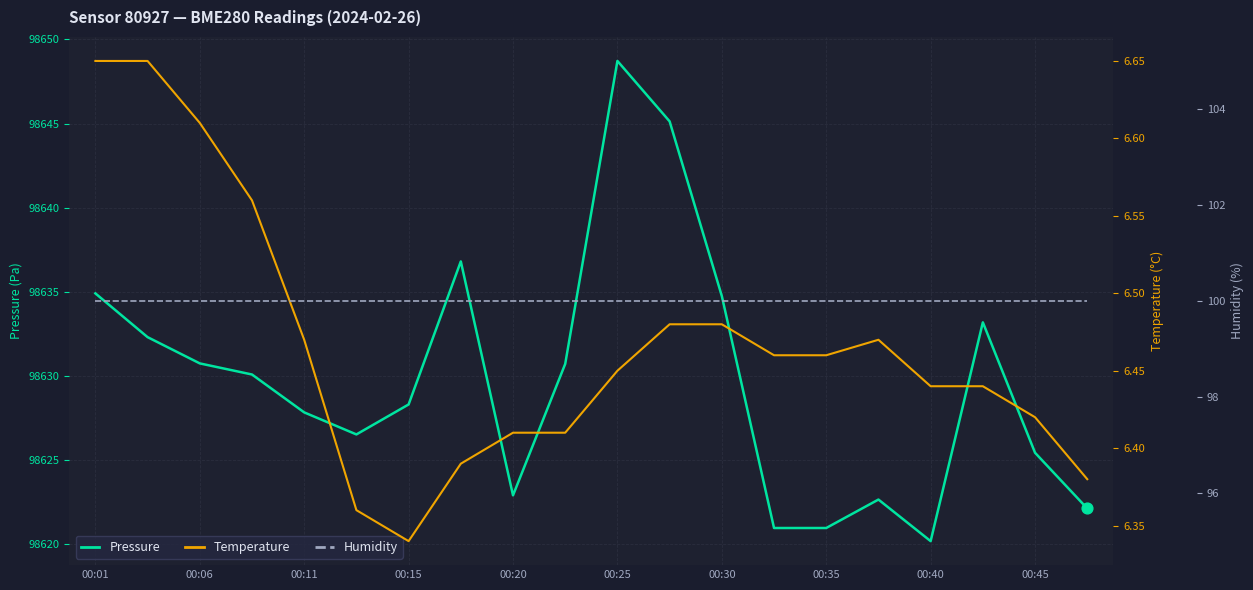

Is the value of pressure at 19 greater than the value of humidity at 12?

Yes